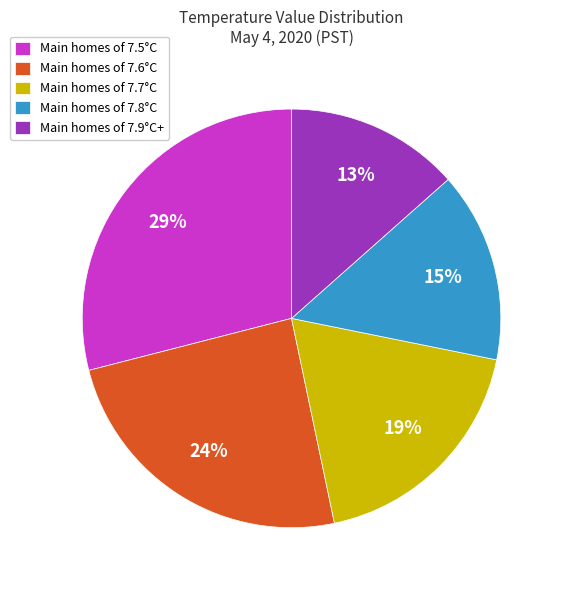

Rank the categories by value from lowest to highest.

Main homes of 7.9°C+, Main homes of 7.8°C, Main homes of 7.7°C, Main homes of 7.6°C, Main homes of 7.5°C